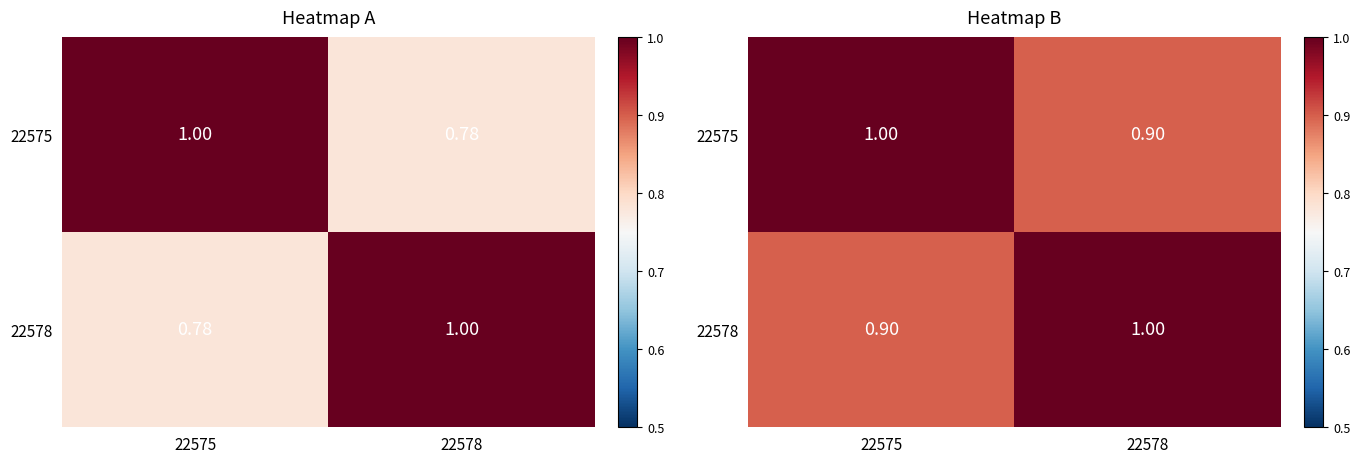

True or false: 22575 has a value of 0.5 at 22578.

False